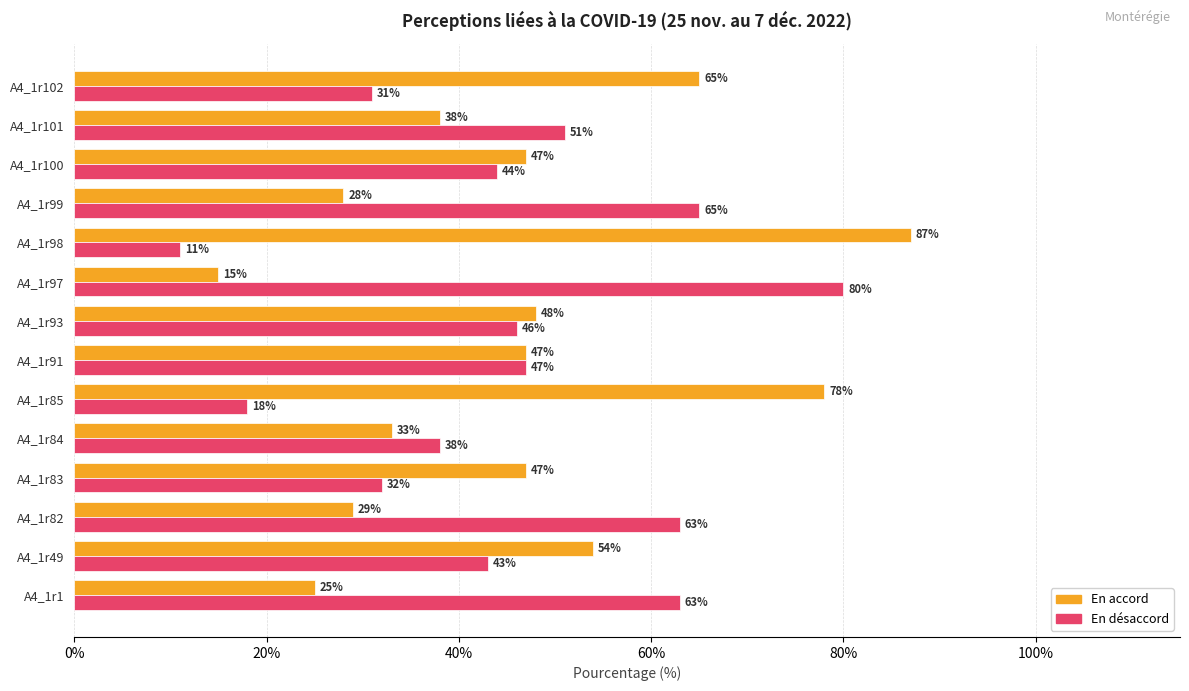

What value does the En accord series have at A4_1r83, to the nearest 5?

45